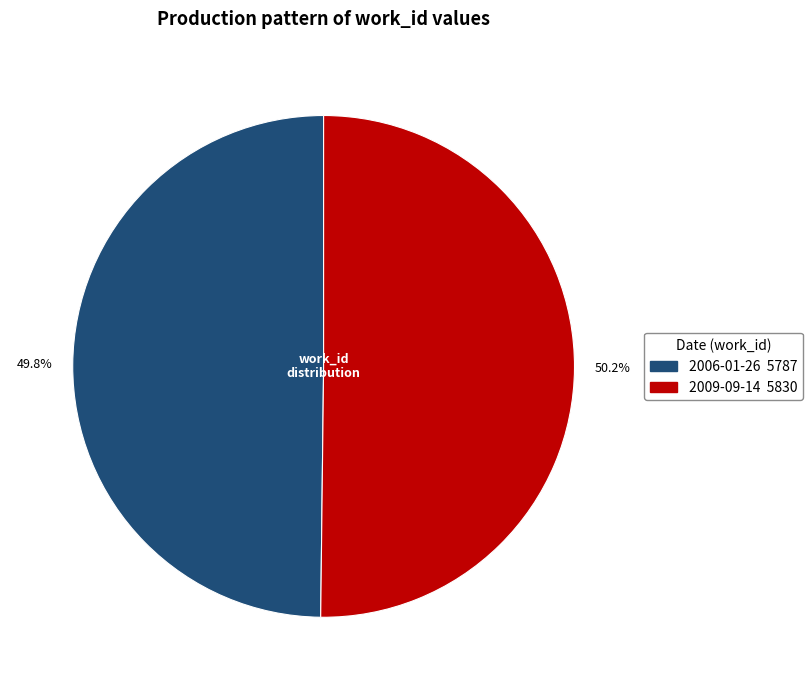

Combined, do 2009-09-14 and 2006-01-26 account for over 50%?

Yes